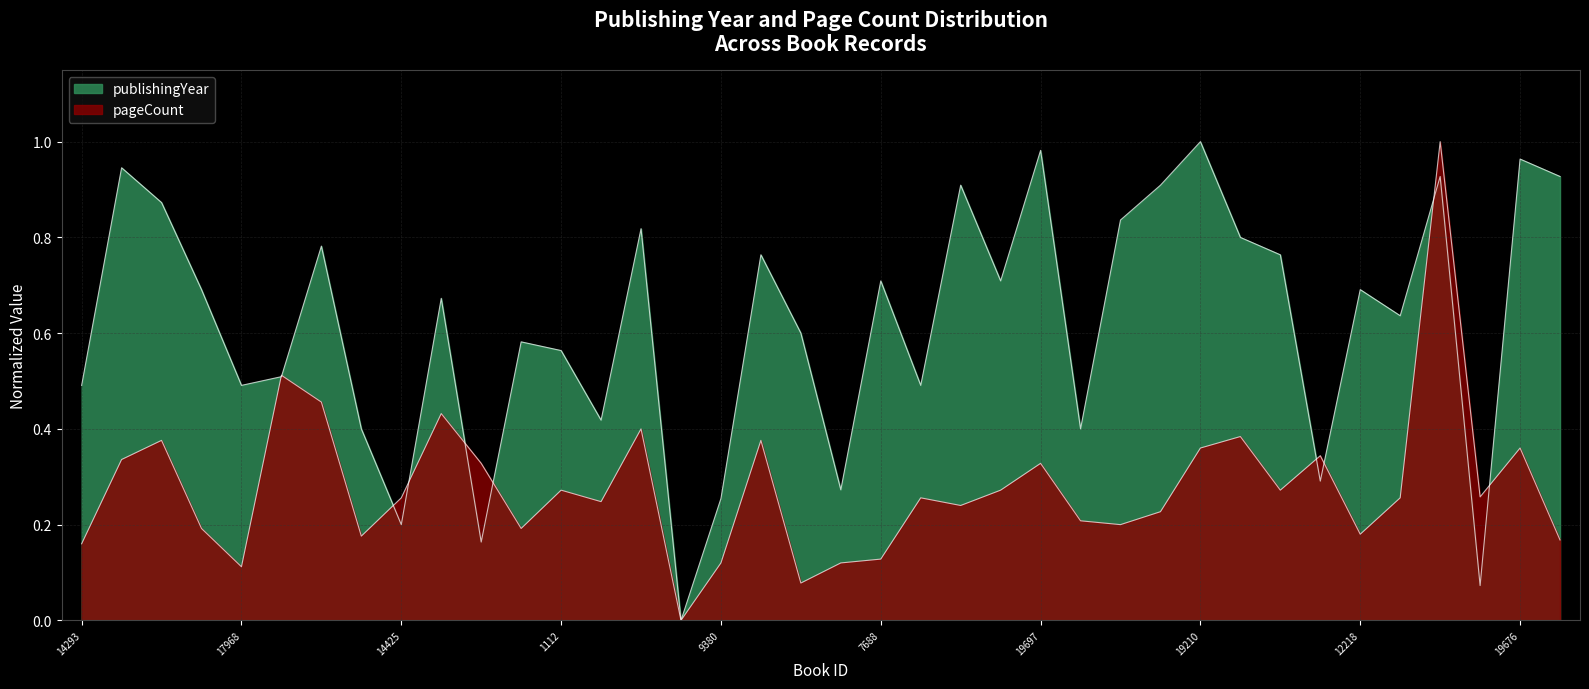

Which series has the largest total across all categories?

publishingYear